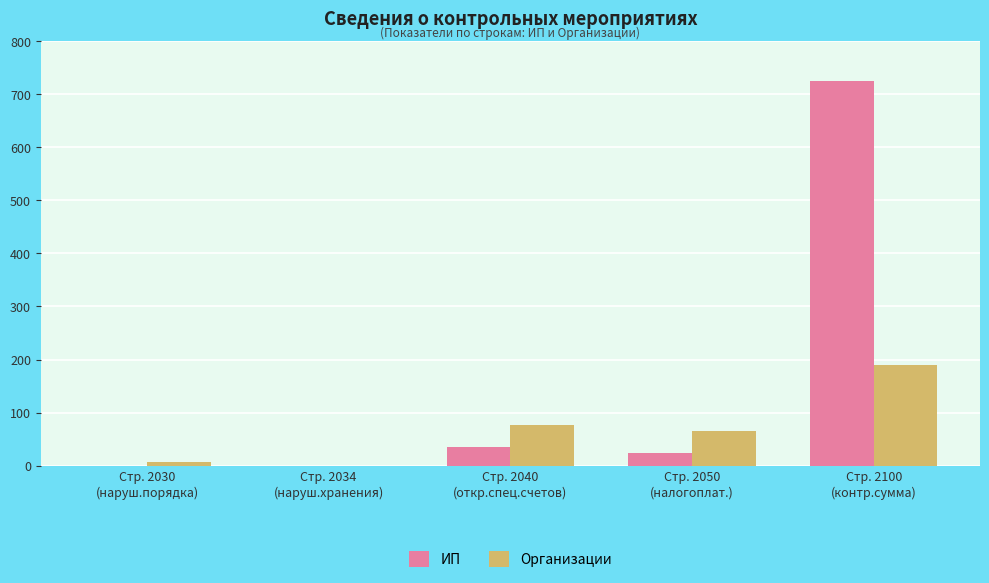

Count the number of categories in the chart.

5